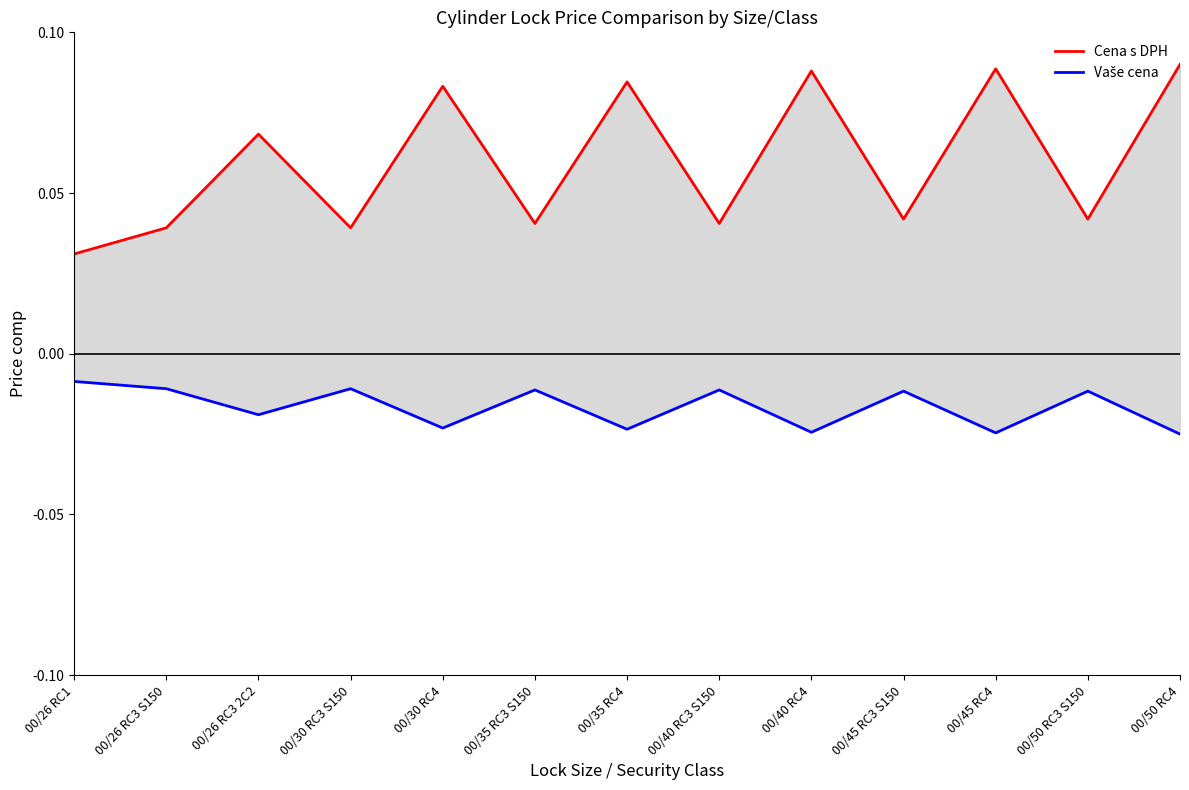

What is the sum of all Cena s DPH values?

0.8